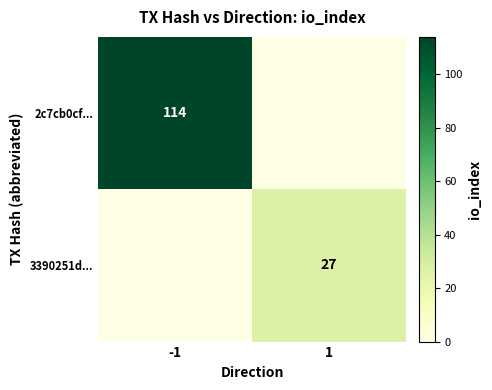

Is it true that 2c7cb0cf... equals 114 at -1?

True